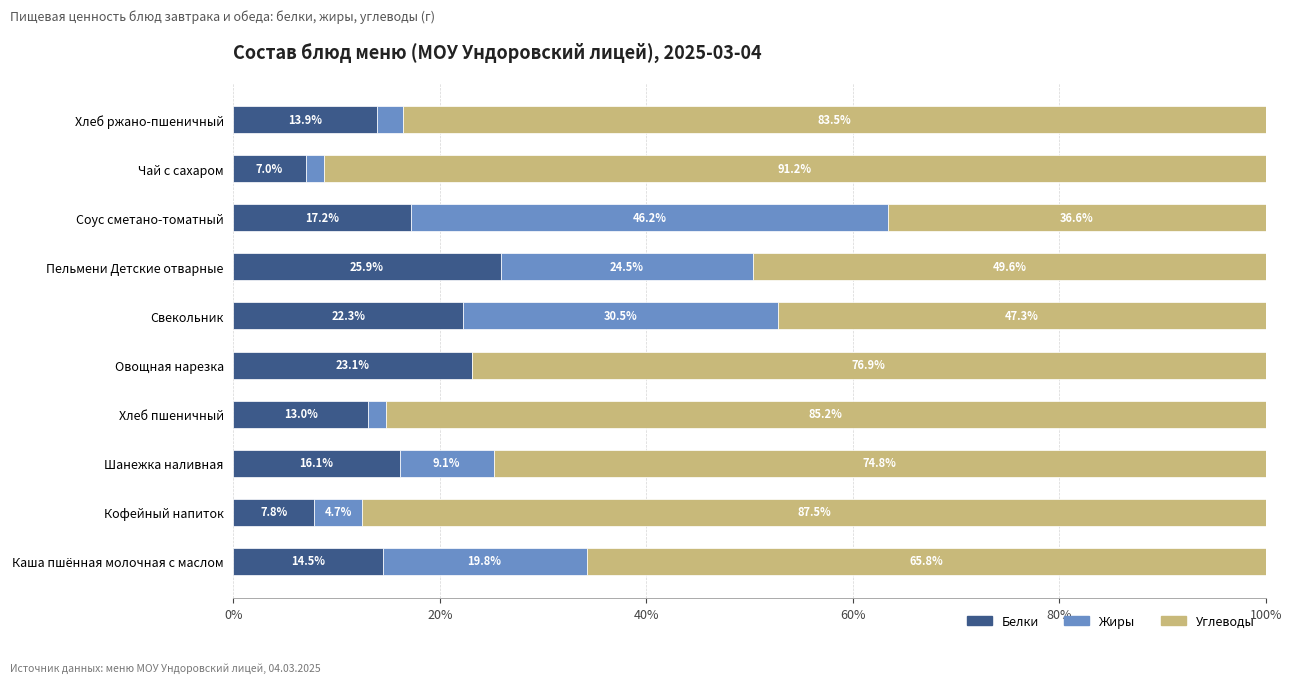

What is the total value across all series at Овощная нарезка?

100.0